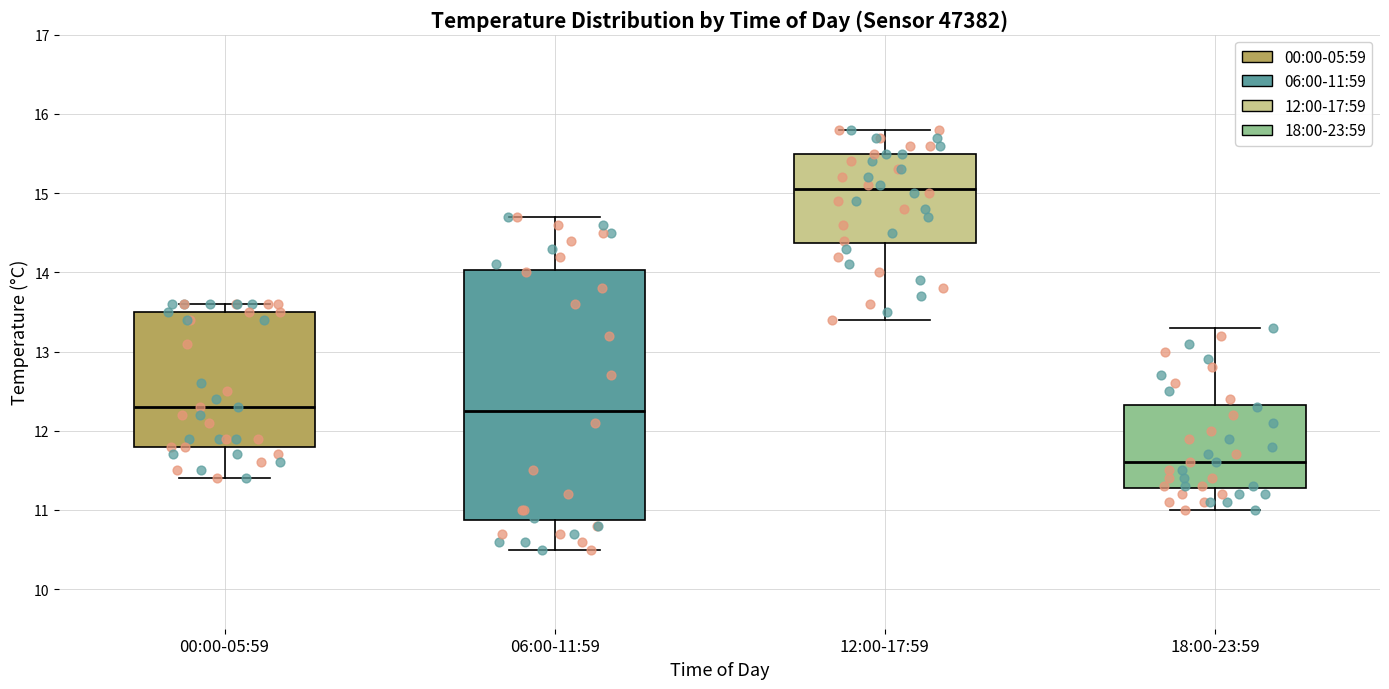

Which box is the tallest, from its lower edge to its upper edge?

06:00-11:59